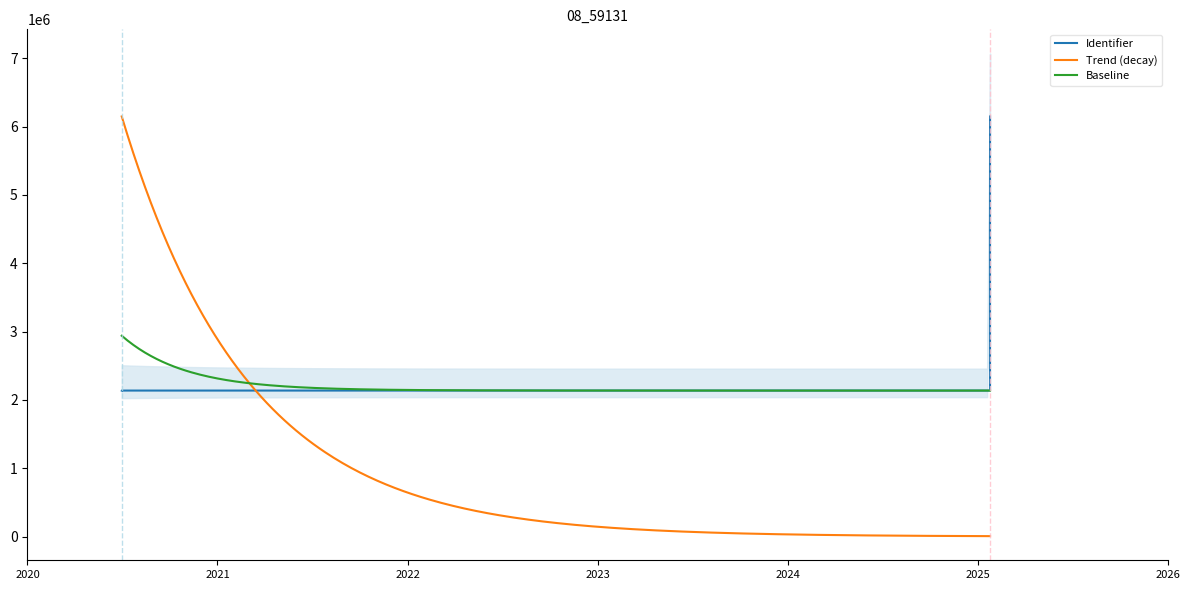

True or false: there are more than 0 points higher than both neighbors.

True